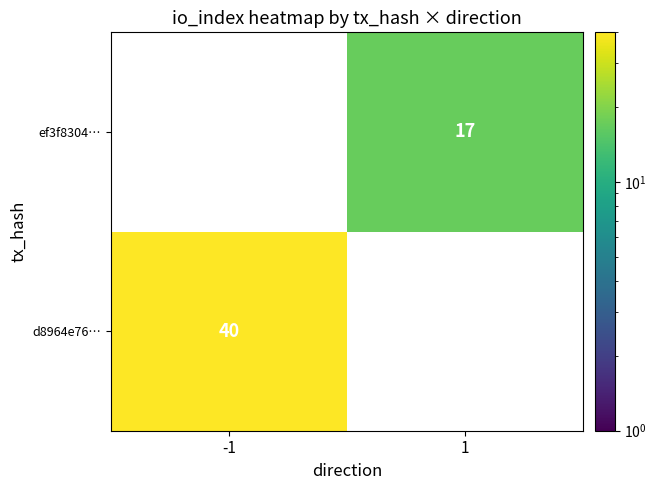

The value of ef3f8304… at 1 is 5. True or false?

False